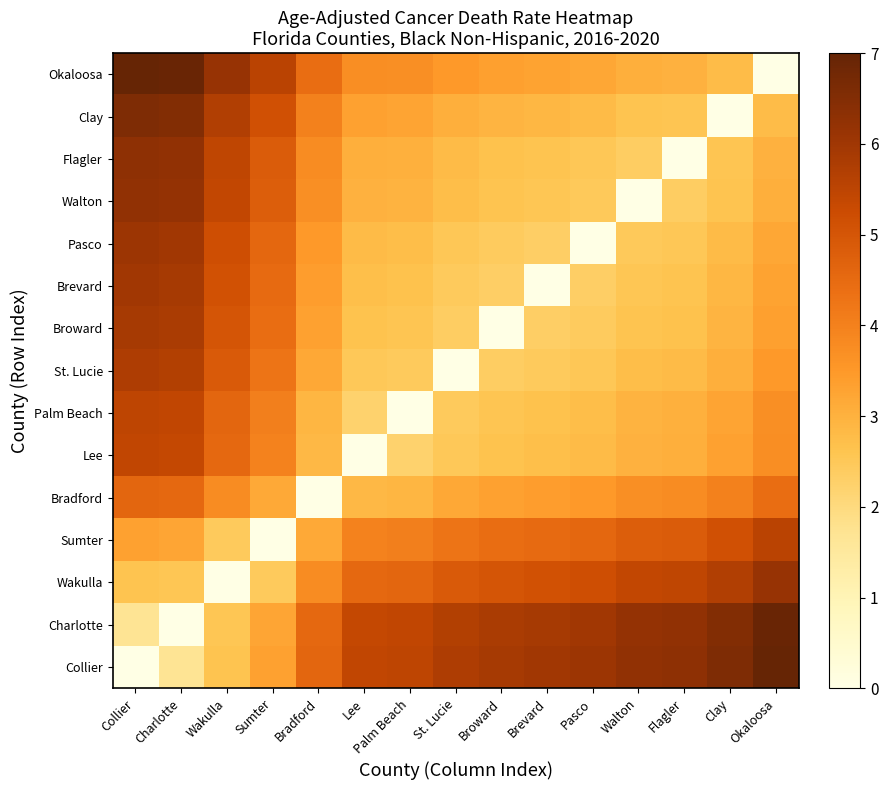

Reading left to right, transcribe all the data shown in this chart.

Collier: Collier=0.0	Charlotte=1.7	Wakulla=2.6	Sumter=3.3	Bradford=4.6	Lee=5.4	Palm Beach=5.5	St. Lucie=5.8	Broward=5.9	Brevard=6.0	Pasco=6.1	Walton=6.3	Flagler=6.3	Clay=6.6	Okaloosa=7.0
Charlotte: Collier=1.7	Charlotte=0.0	Wakulla=2.5	Sumter=3.2	Bradford=4.5	Lee=5.4	Palm Beach=5.4	St. Lucie=5.7	Broward=5.8	Brevard=5.9	Pasco=6.0	Walton=6.2	Flagler=6.2	Clay=6.5	Okaloosa=6.9
Wakulla: Collier=2.6	Charlotte=2.5	Wakulla=0.0	Sumter=2.4	Bradford=3.7	Lee=4.6	Palm Beach=4.6	St. Lucie=4.9	Broward=5.0	Brevard=5.1	Pasco=5.2	Walton=5.4	Flagler=5.4	Clay=5.7	Okaloosa=6.1
Sumter: Collier=3.3	Charlotte=3.2	Wakulla=2.4	Sumter=0.0	Bradford=3.2	Lee=4.0	Palm Beach=4.0	St. Lucie=4.3	Broward=4.4	Brevard=4.5	Pasco=4.6	Walton=4.8	Flagler=4.9	Clay=5.1	Okaloosa=5.5
Bradford: Collier=4.6	Charlotte=4.5	Wakulla=3.7	Sumter=3.2	Bradford=0.0	Lee=2.9	Palm Beach=2.9	St. Lucie=3.2	Broward=3.3	Brevard=3.4	Pasco=3.5	Walton=3.7	Flagler=3.8	Clay=4.0	Okaloosa=4.4
Lee: Collier=5.4	Charlotte=5.4	Wakulla=4.6	Sumter=4.0	Bradford=2.9	Lee=0.0	Palm Beach=2.2	St. Lucie=2.5	Broward=2.6	Brevard=2.7	Pasco=2.8	Walton=3.0	Flagler=3.1	Clay=3.3	Okaloosa=3.7
Palm Beach: Collier=5.5	Charlotte=5.4	Wakulla=4.6	Sumter=4.0	Bradford=2.9	Lee=2.2	Palm Beach=0.0	St. Lucie=2.5	Broward=2.6	Brevard=2.7	Pasco=2.8	Walton=3.0	Flagler=3.0	Clay=3.3	Okaloosa=3.7
St. Lucie: Collier=5.8	Charlotte=5.7	Wakulla=4.9	Sumter=4.3	Bradford=3.2	Lee=2.5	Palm Beach=2.5	St. Lucie=0.0	Broward=2.4	Brevard=2.4	Pasco=2.5	Walton=2.7	Flagler=2.8	Clay=3.1	Okaloosa=3.5
Broward: Collier=5.9	Charlotte=5.8	Wakulla=5.0	Sumter=4.4	Bradford=3.3	Lee=2.6	Palm Beach=2.6	St. Lucie=2.4	Broward=0.0	Brevard=2.3	Pasco=2.4	Walton=2.6	Flagler=2.7	Clay=2.9	Okaloosa=3.4
Brevard: Collier=6.0	Charlotte=5.9	Wakulla=5.1	Sumter=4.5	Bradford=3.4	Lee=2.7	Palm Beach=2.7	St. Lucie=2.4	Broward=2.3	Brevard=0.0	Pasco=2.4	Walton=2.6	Flagler=2.6	Clay=2.9	Okaloosa=3.3
Pasco: Collier=6.1	Charlotte=6.0	Wakulla=5.2	Sumter=4.6	Bradford=3.5	Lee=2.8	Palm Beach=2.8	St. Lucie=2.5	Broward=2.4	Brevard=2.4	Pasco=0.0	Walton=2.5	Flagler=2.5	Clay=2.8	Okaloosa=3.2
Walton: Collier=6.3	Charlotte=6.2	Wakulla=5.4	Sumter=4.8	Bradford=3.7	Lee=3.0	Palm Beach=3.0	St. Lucie=2.7	Broward=2.6	Brevard=2.6	Pasco=2.5	Walton=0.0	Flagler=2.4	Clay=2.6	Okaloosa=3.0
Flagler: Collier=6.3	Charlotte=6.2	Wakulla=5.4	Sumter=4.9	Bradford=3.8	Lee=3.1	Palm Beach=3.0	St. Lucie=2.8	Broward=2.7	Brevard=2.6	Pasco=2.5	Walton=2.4	Flagler=0.0	Clay=2.6	Okaloosa=3.0
Clay: Collier=6.6	Charlotte=6.5	Wakulla=5.7	Sumter=5.1	Bradford=4.0	Lee=3.3	Palm Beach=3.3	St. Lucie=3.1	Broward=2.9	Brevard=2.9	Pasco=2.8	Walton=2.6	Flagler=2.6	Clay=0.0	Okaloosa=2.8
Okaloosa: Collier=7.0	Charlotte=6.9	Wakulla=6.1	Sumter=5.5	Bradford=4.4	Lee=3.7	Palm Beach=3.7	St. Lucie=3.5	Broward=3.4	Brevard=3.3	Pasco=3.2	Walton=3.0	Flagler=3.0	Clay=2.8	Okaloosa=0.0